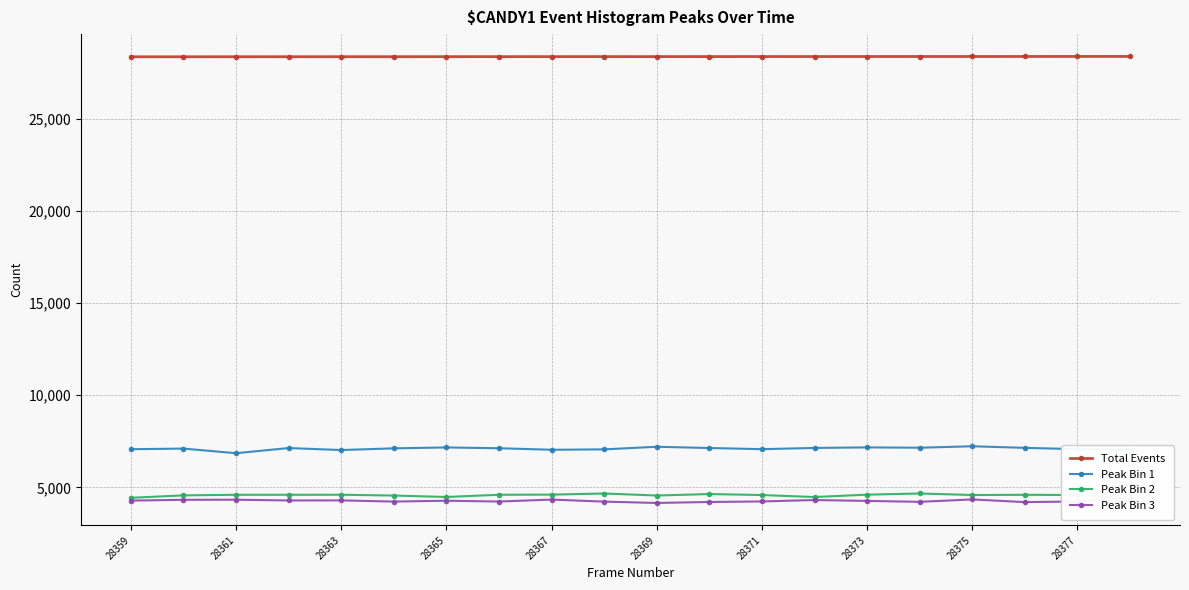

True or false: Peak Bin 2 and Peak Bin 1 intersect in this chart.

False